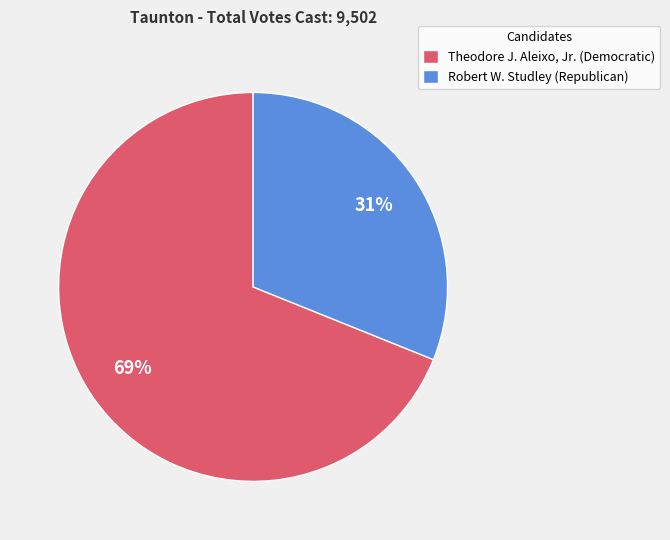

What percentage is the Theodore J. Aleixo, Jr. (Democratic) slice, to the nearest percent?

69%